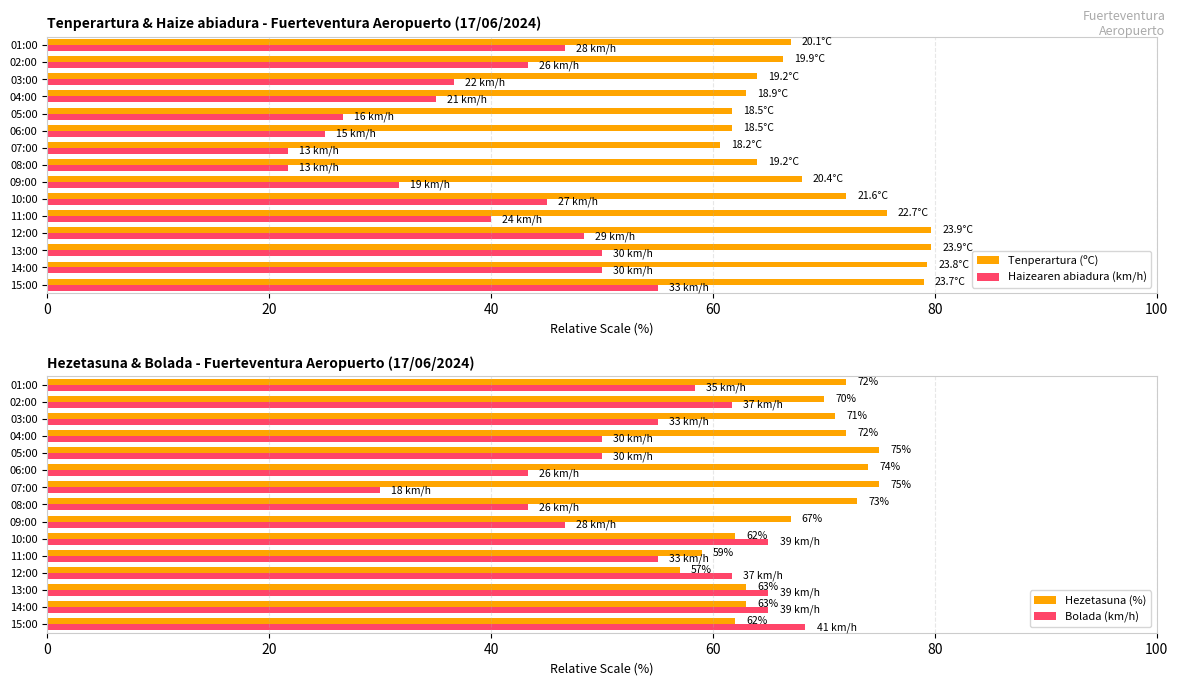

Is it true that Haizearen abiadura (km/h) equals 28.4 at 08:00?

False